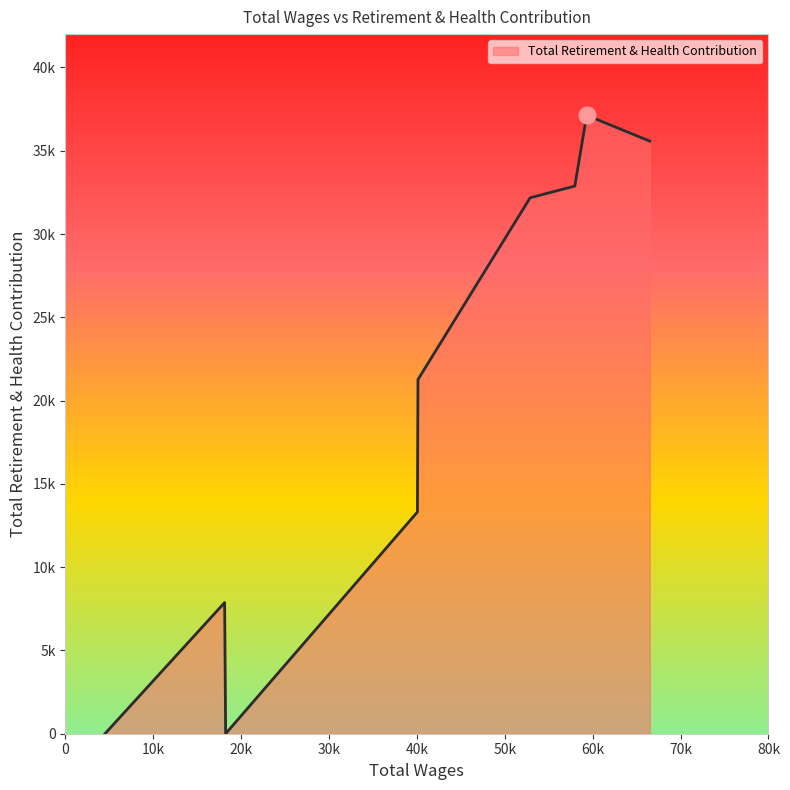

Is this an area chart (filled region under the line)?

Yes